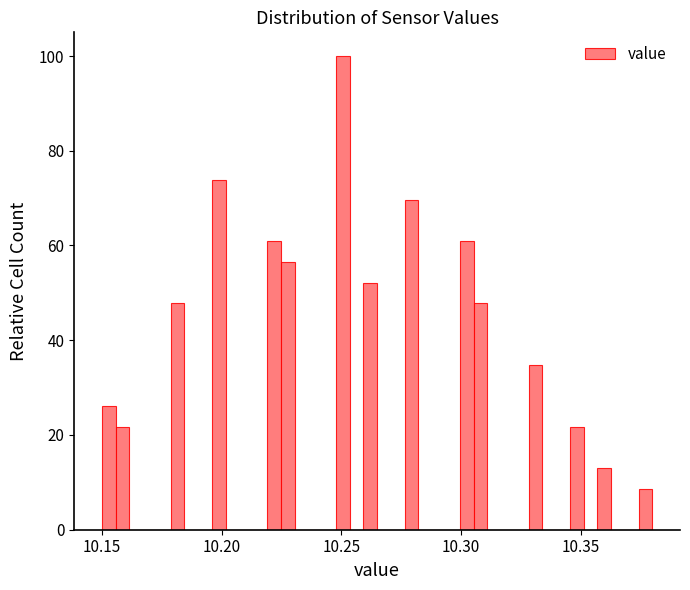

Around what value on the x-axis is the tallest bar? Give the approximate position of its centre, as read against the axis.

10.250